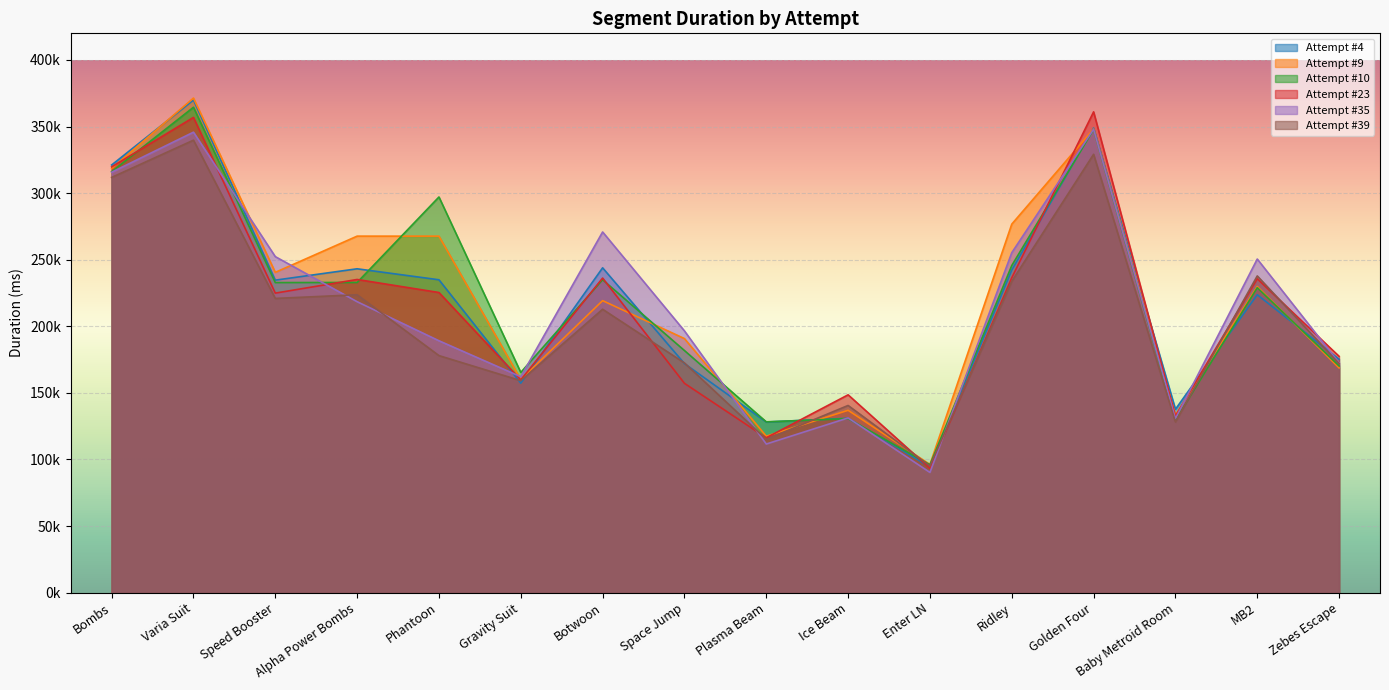

At which label is Attempt #39 closest to 217444?

Speed Booster